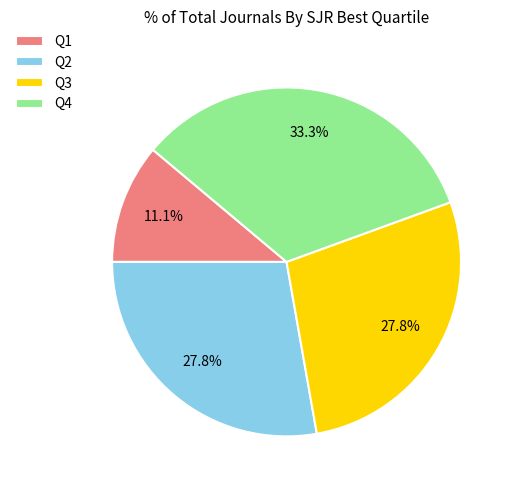

What is the largest slice in the pie chart?

Q4